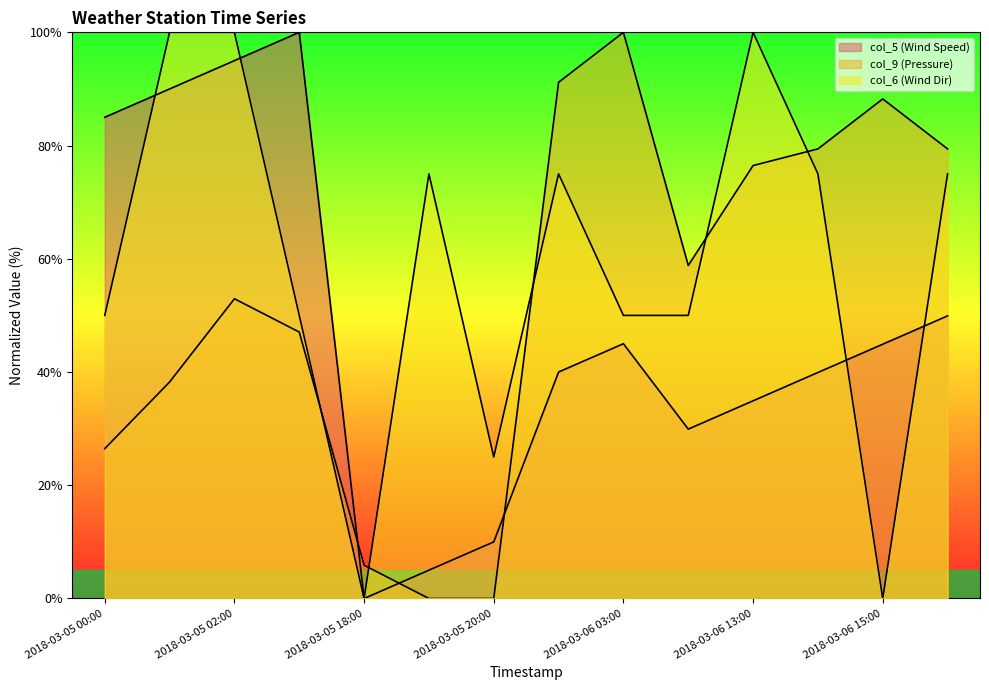

At which category is the sum across all series the highest?

2018-03-05 02:00